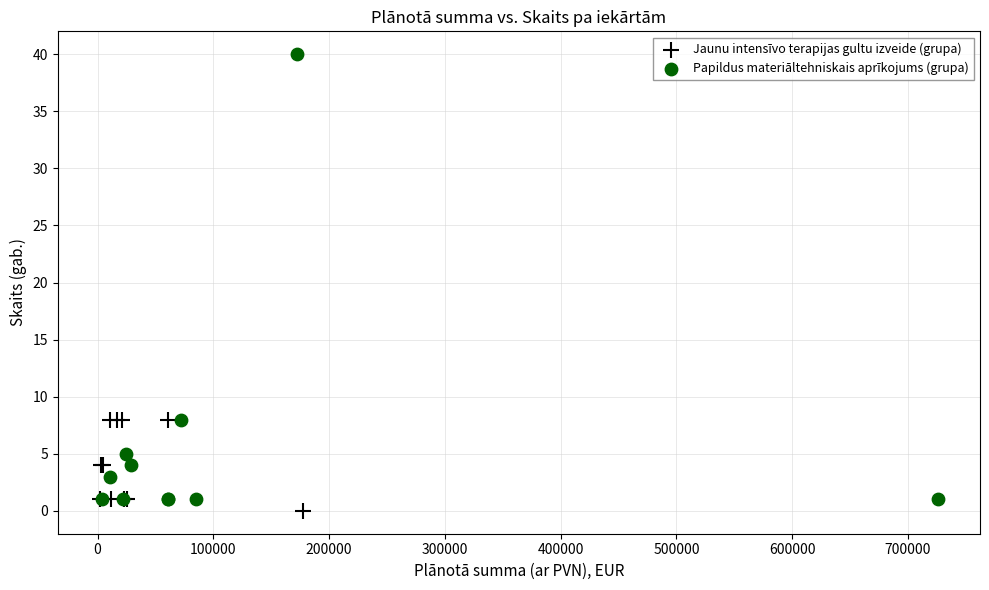

Which series has the largest Y range (max minus min)?

Papildus materiāltehniskais aprīkojums (grupa)